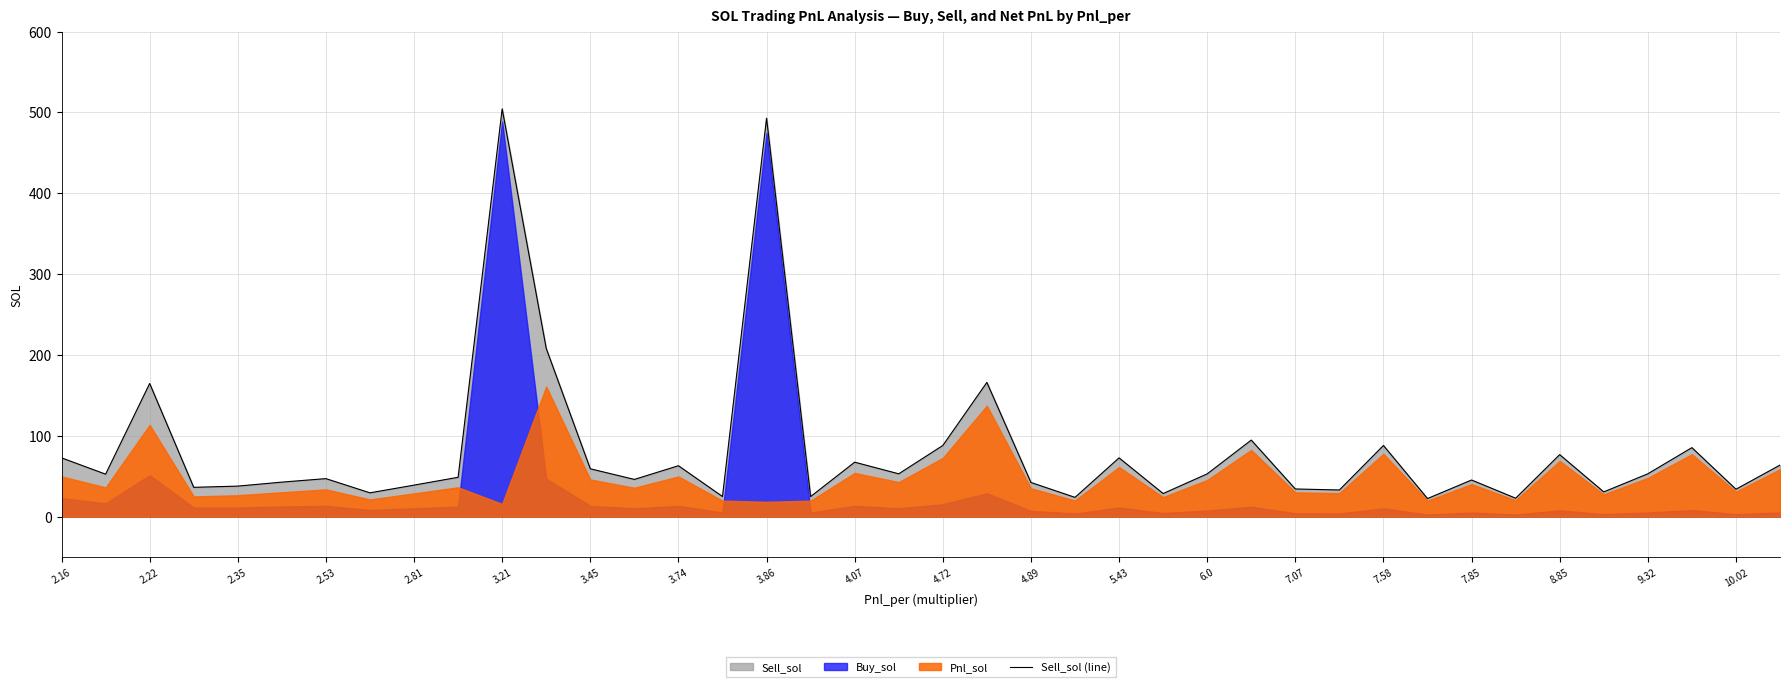

What is the value of the 7th point from the left?

47.0